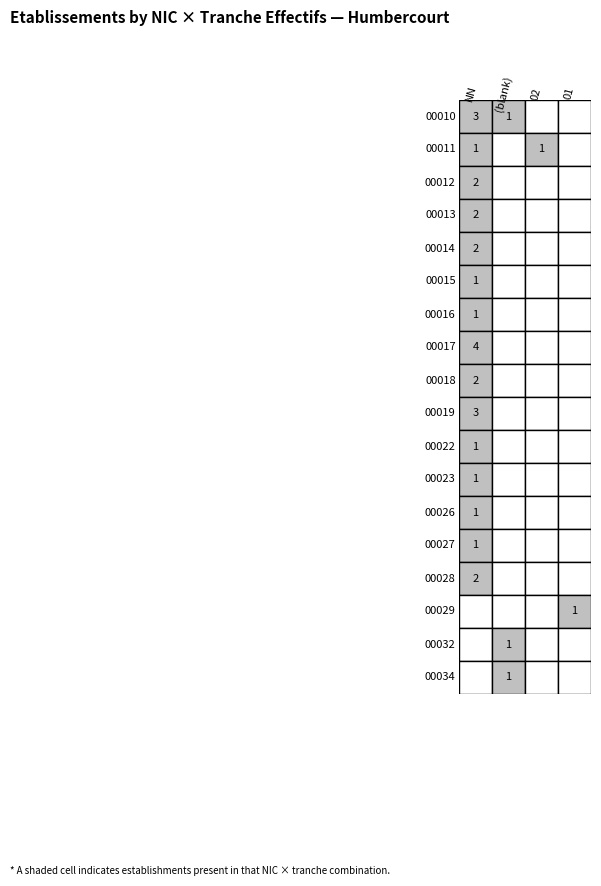

What is the sum of all 00016 values?

1